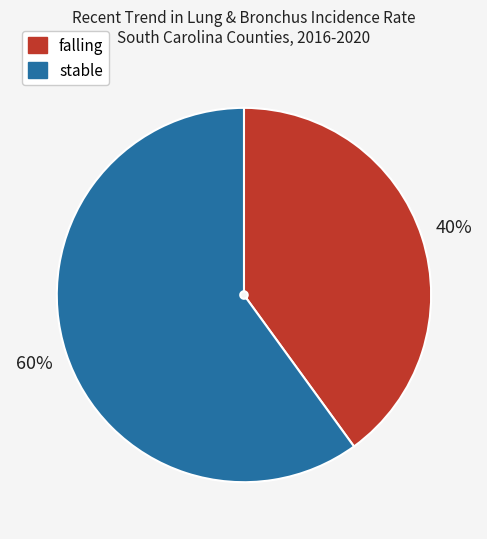

True or false: falling accounts for 46% of the total.

False